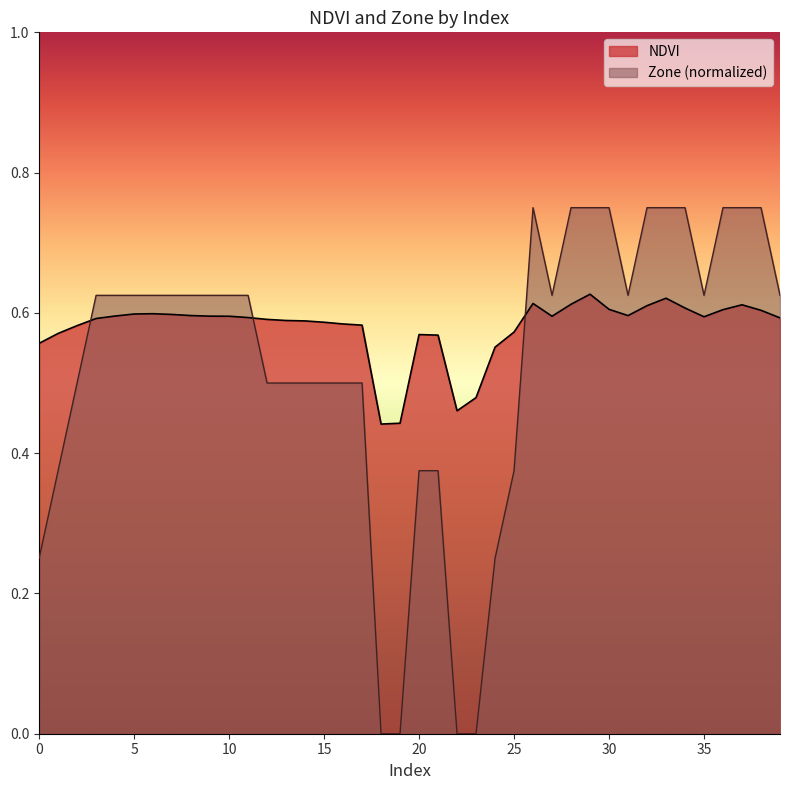

Which series ends up on top after the final intersection of NDVI and Zone?

Zone